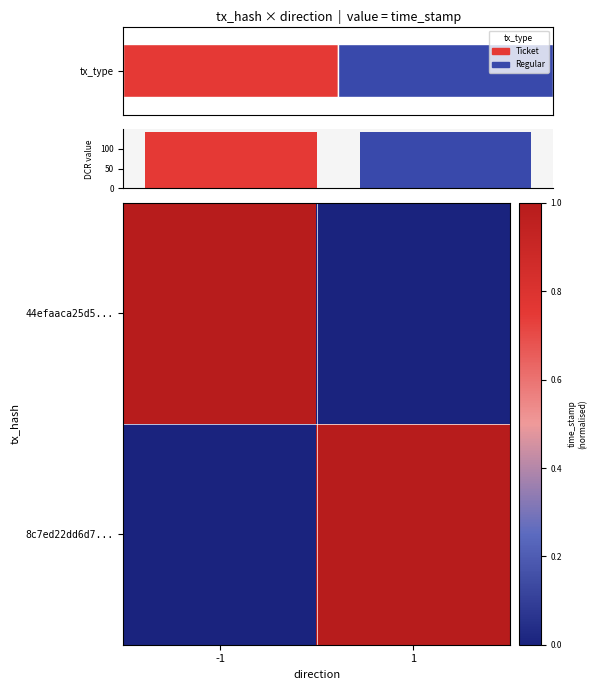

What is the difference between the maximum and minimum values in the 44efaaca25d5... series?

1.0